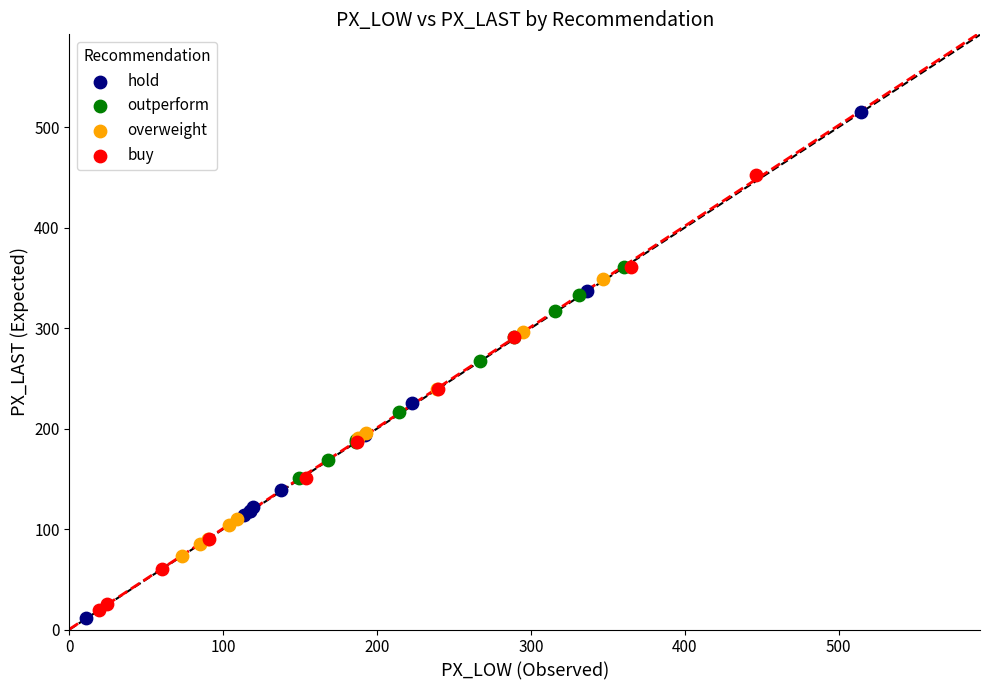

Which series has the widest spread of Y values?

hold